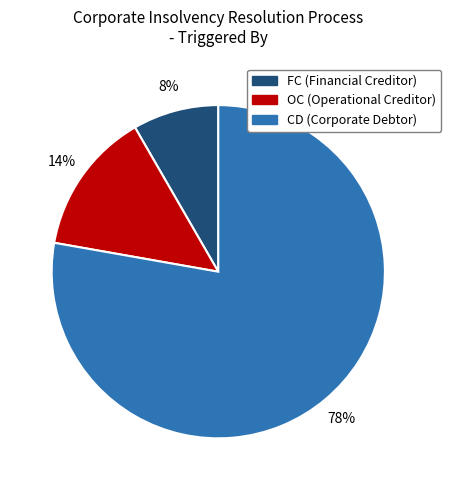

Which category has the smallest portion of the pie?

FC